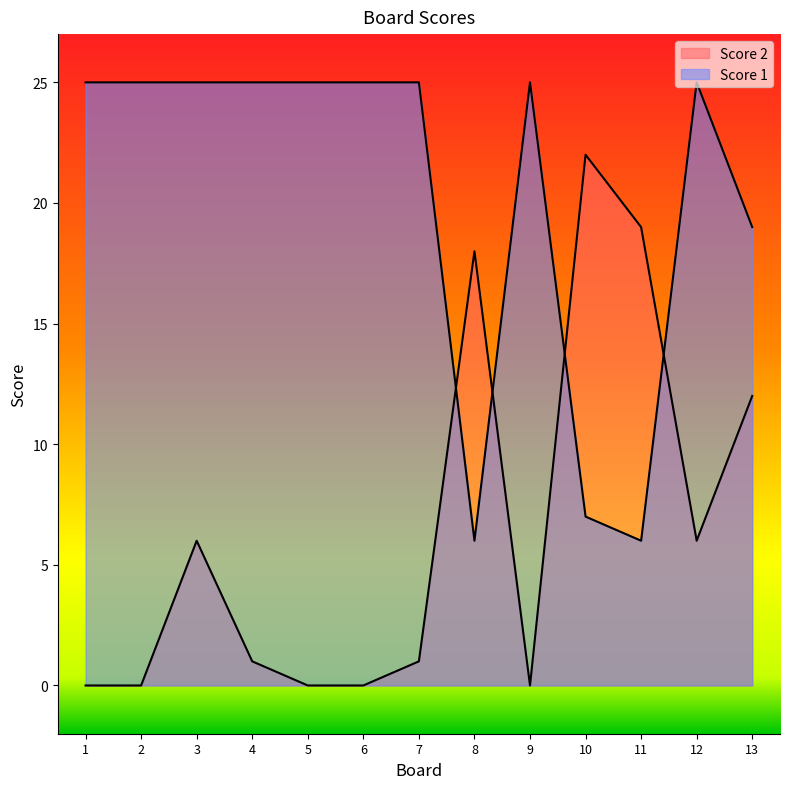

What is the difference between the Score 2 values at 12 and 9?

6